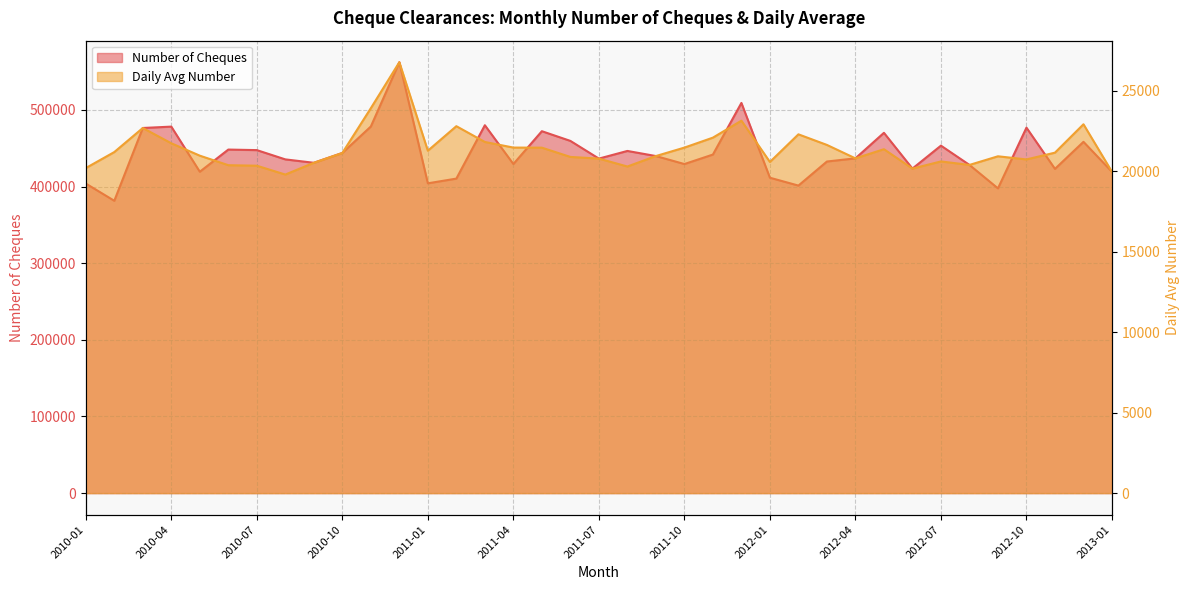

What is the difference between the maximum and minimum values in the Number of Cheques series?

180808